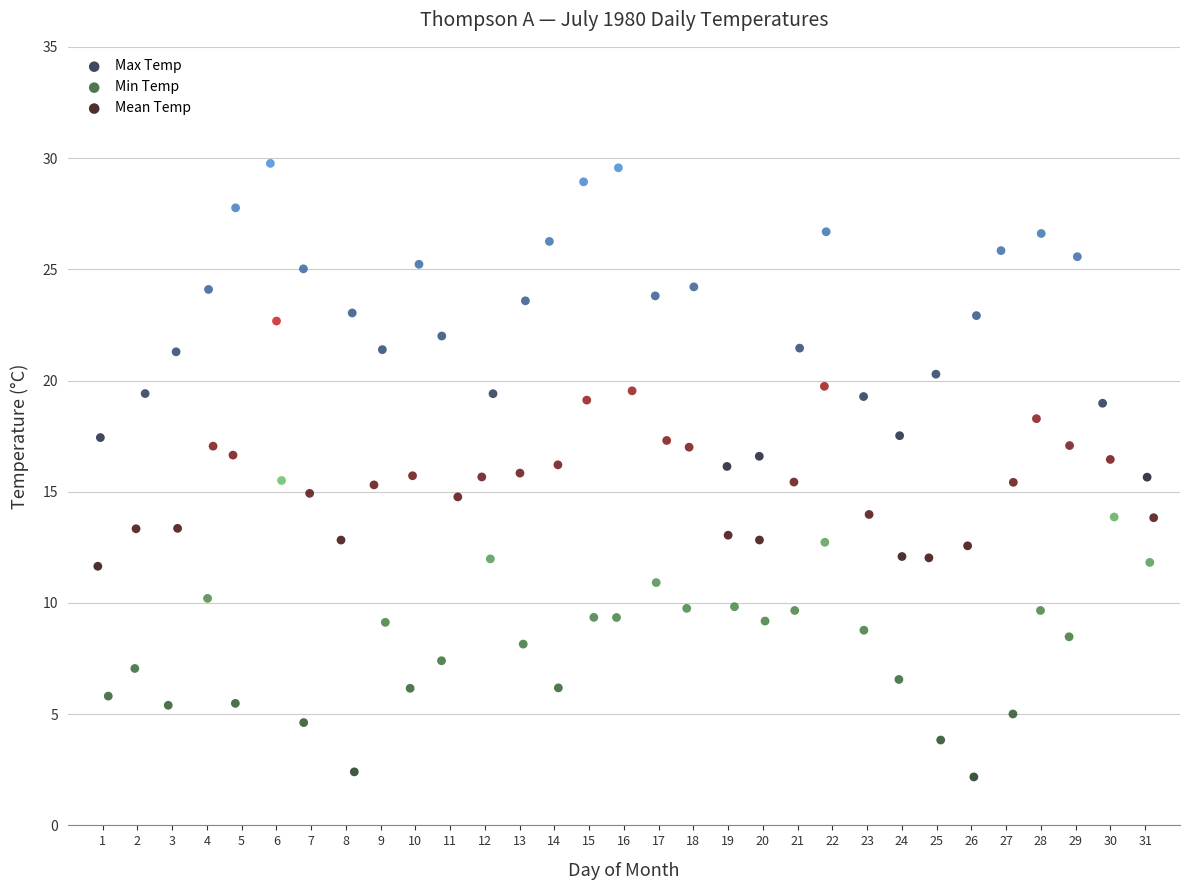

Which series has the widest spread of Y values?

Max Temp